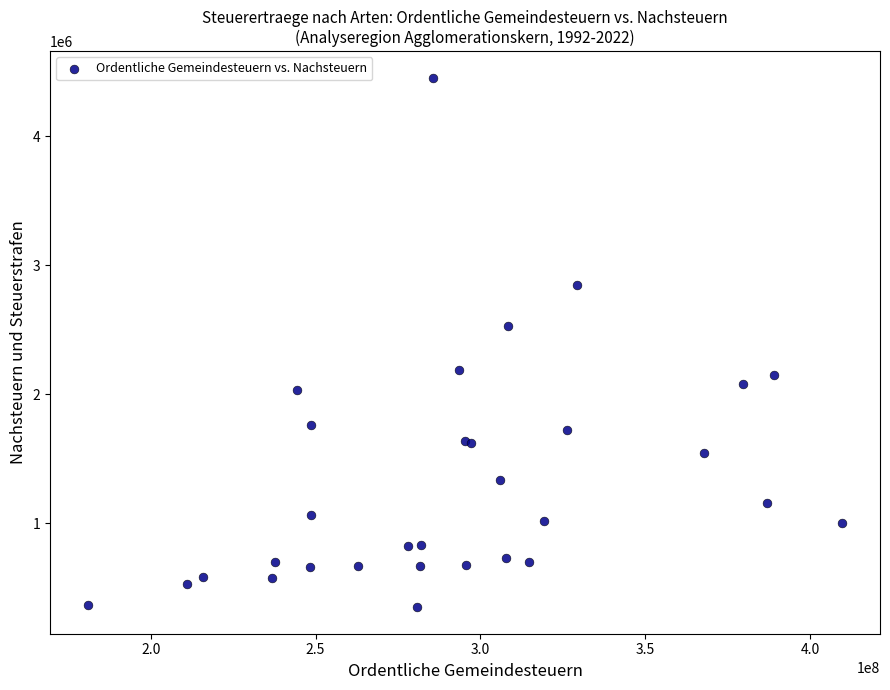

What Y value in the scatter plot is closest to 2401127?

2528631